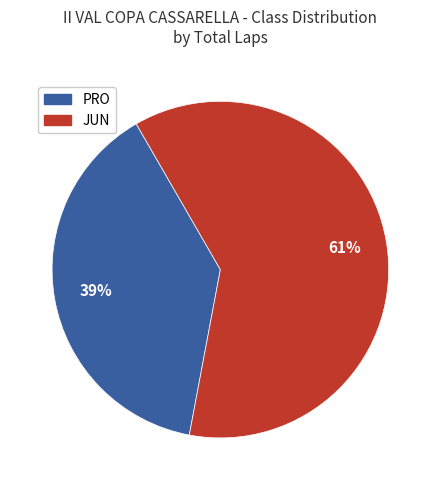

What is the largest slice in the pie chart?

JUN